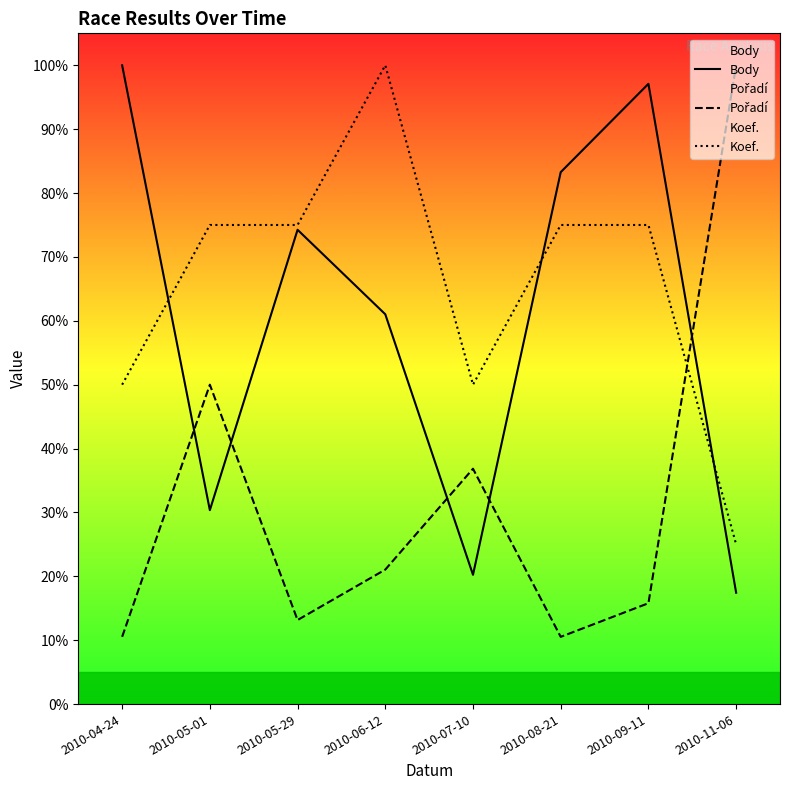

True or false: Koef. has a value of 75.0 at 2010-08-21.

True